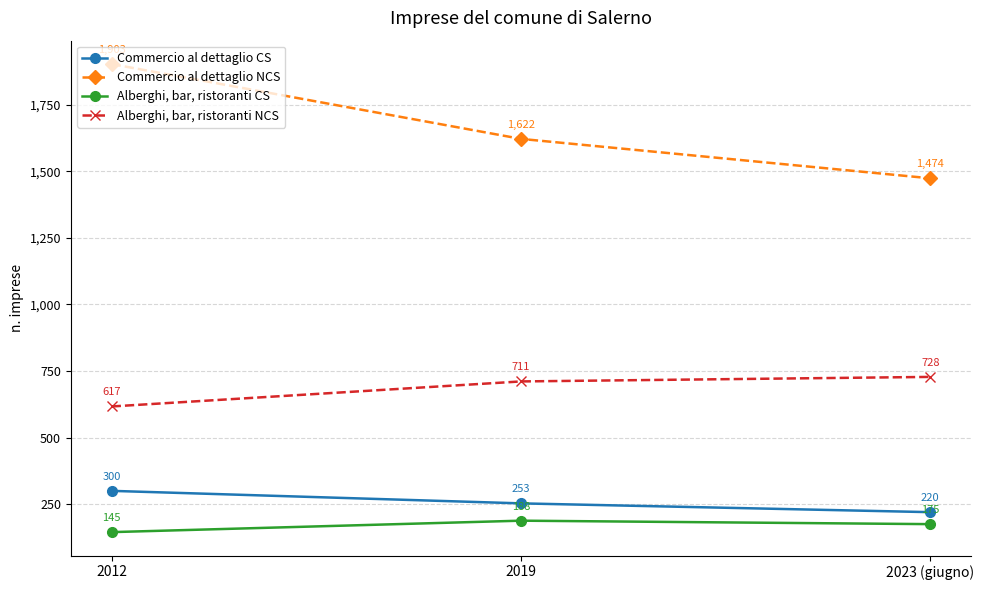

What is the difference between the Alberghi, bar, ristoranti CS values at 2019 and 2023 (giugno)?

13